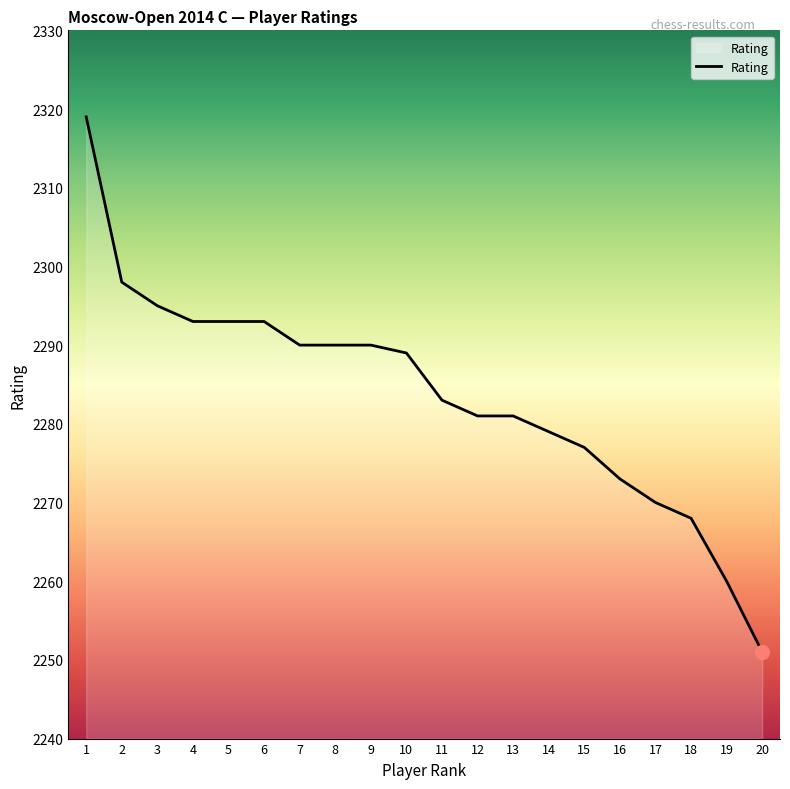

Reading left to right, what are all the values shown in this chart?

1=2319	2=2298	3=2295	4=2293	5=2293	6=2293	7=2290	8=2290	9=2290	10=2289	11=2283	12=2281	13=2281	14=2279	15=2277	16=2273	17=2270	18=2268	19=2260	20=2251